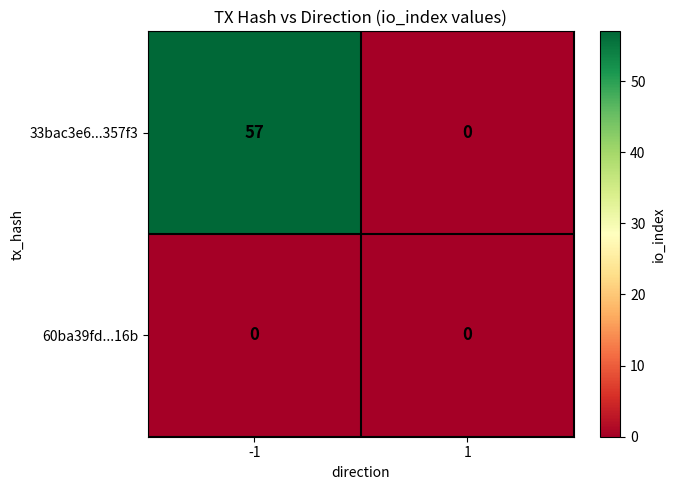

Which series has the largest total across all categories?

33bac3e6...357f3